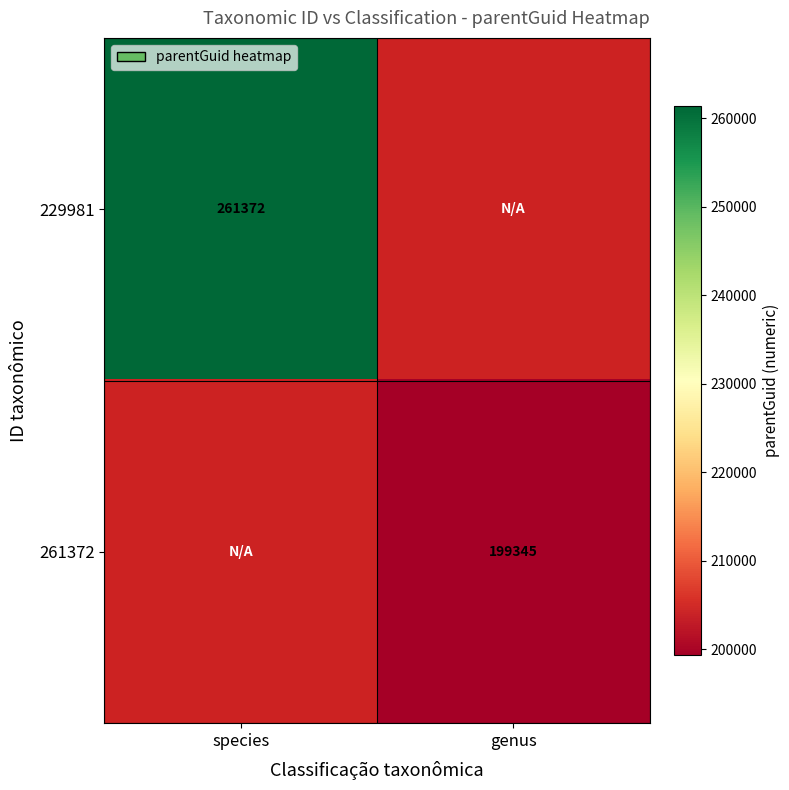

The value of 229981 at species is 261372. True or false?

True